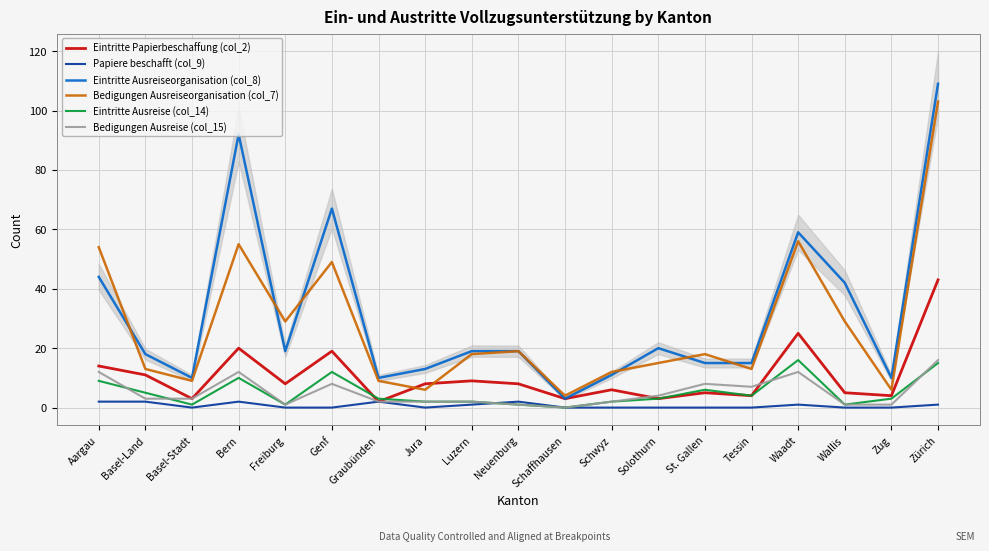

What is the label of the 3rd point from the left?

Basel-Stadt